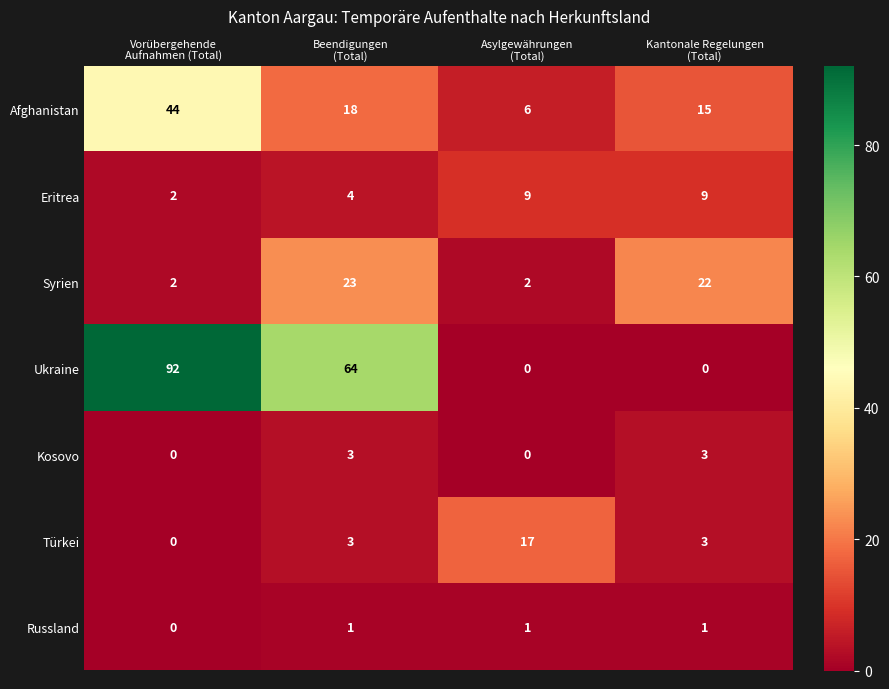

Which series has the largest range (max minus min)?

Ukraine